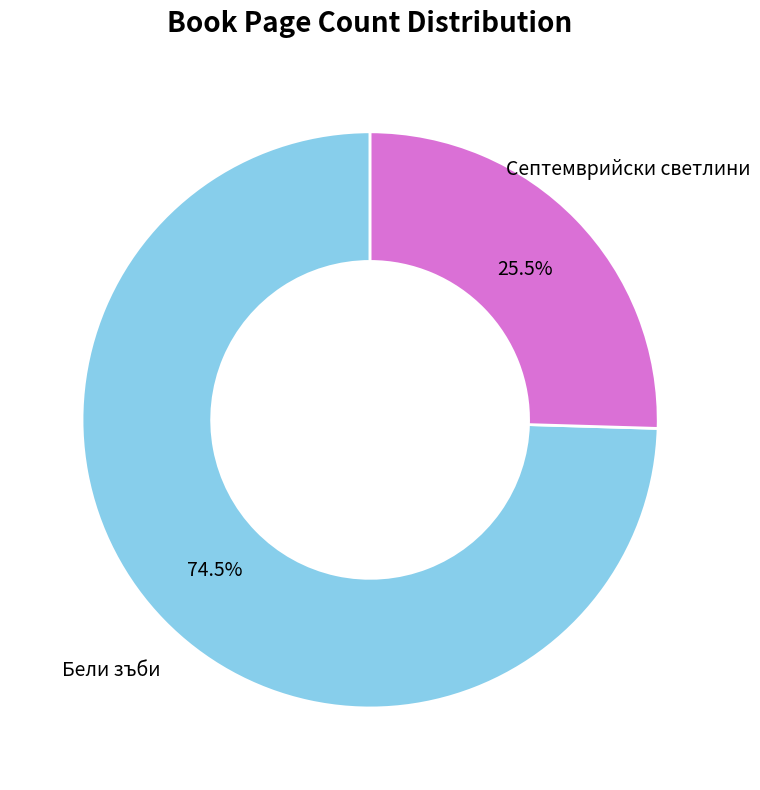

Do Бели зъби and Септемврийски светлини together represent more than half of the pie?

Yes